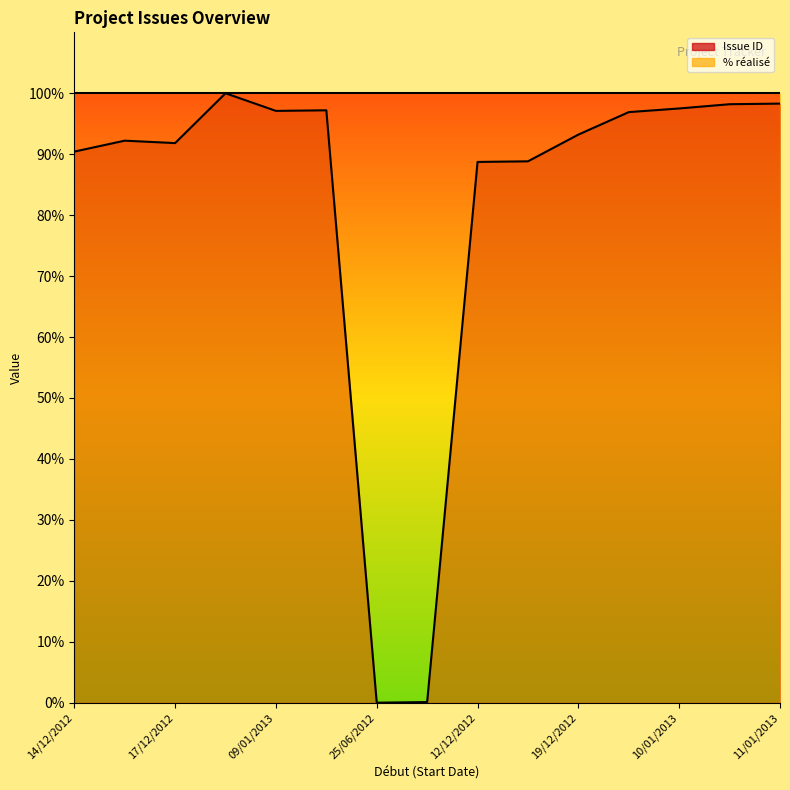

At which label does the data first exceed 93?

14/01/2013